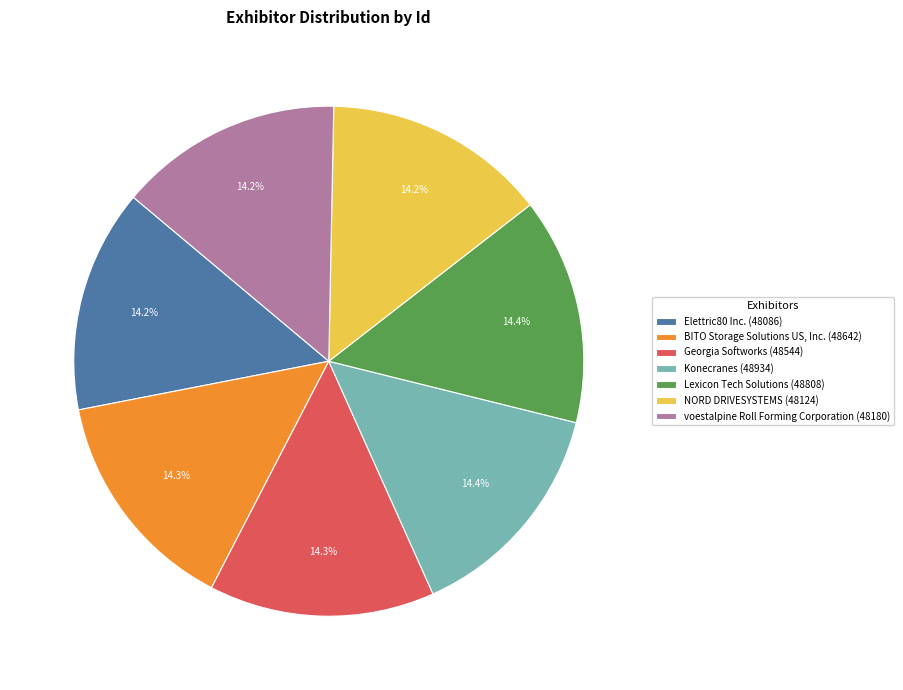

Is Konecranes the majority of the pie?

No